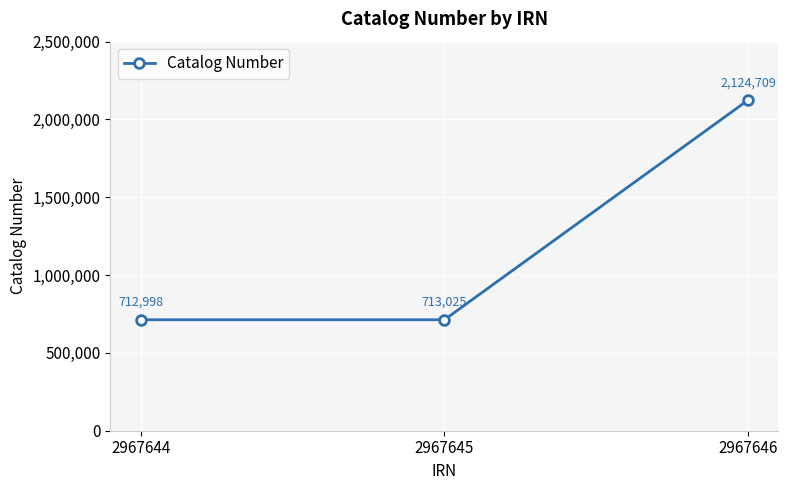

How many data points are less than 713025?

1